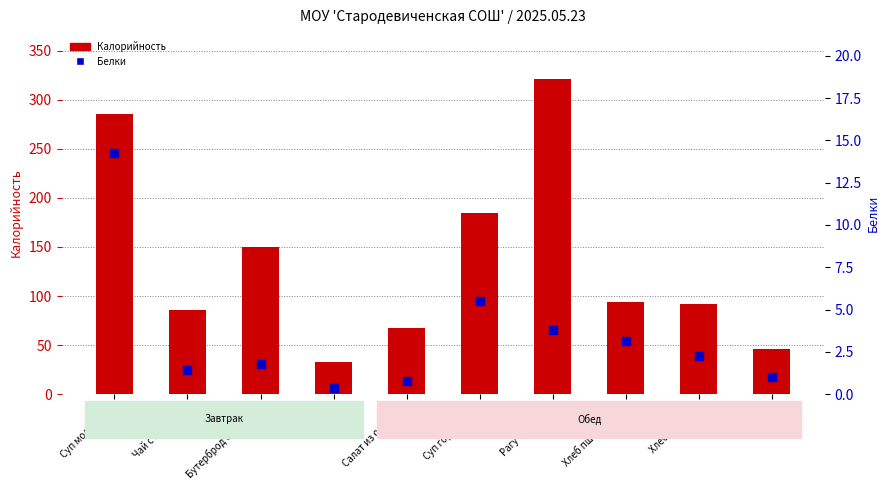

What is the ratio of the value at Суп гороховый to the value at Сок?

5.5